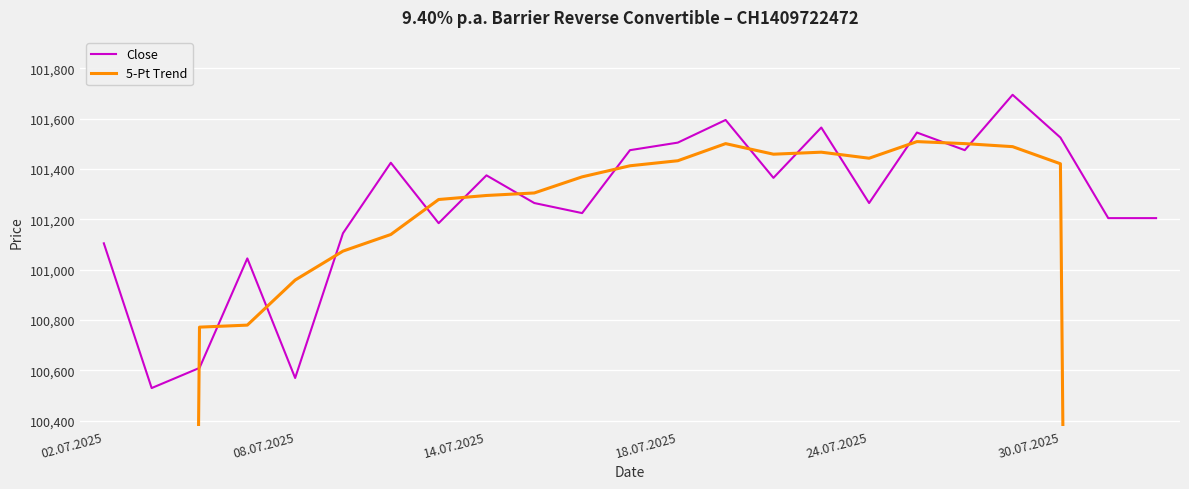

Rank the series by their average value, from lowest to highest.

5-Pt Trend, Close